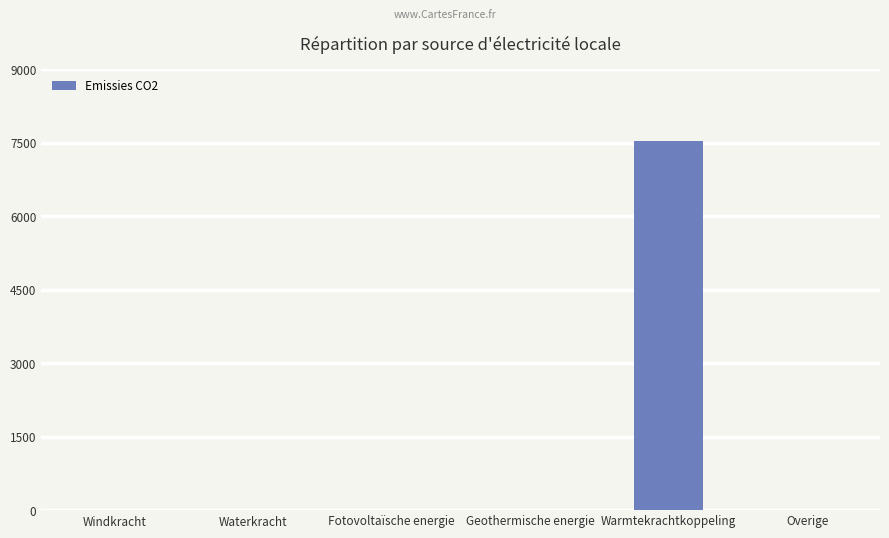

What is the sum of the values at Warmtekrachtkoppeling and Fotovoltaïsche energie?

7526.5